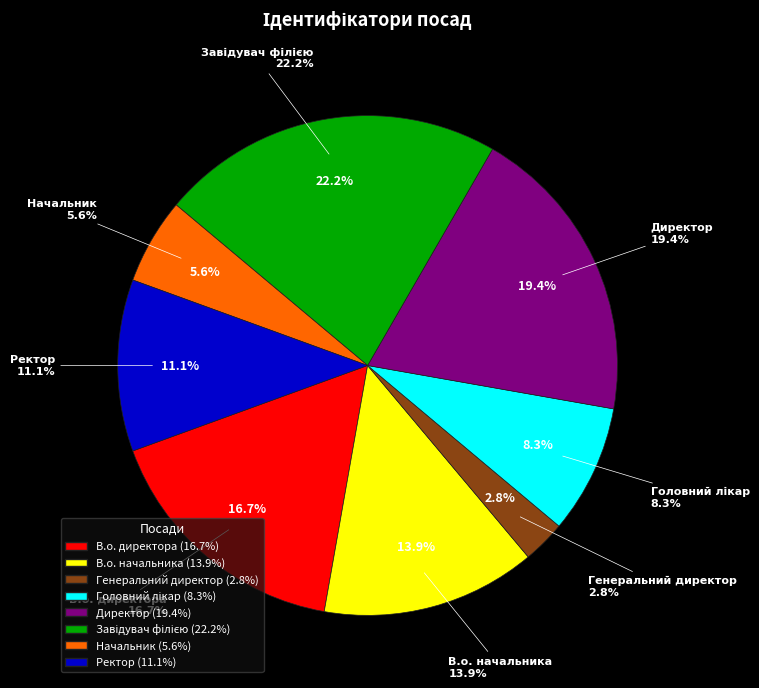

Does В.о. директора account for over 50% of the chart?

No